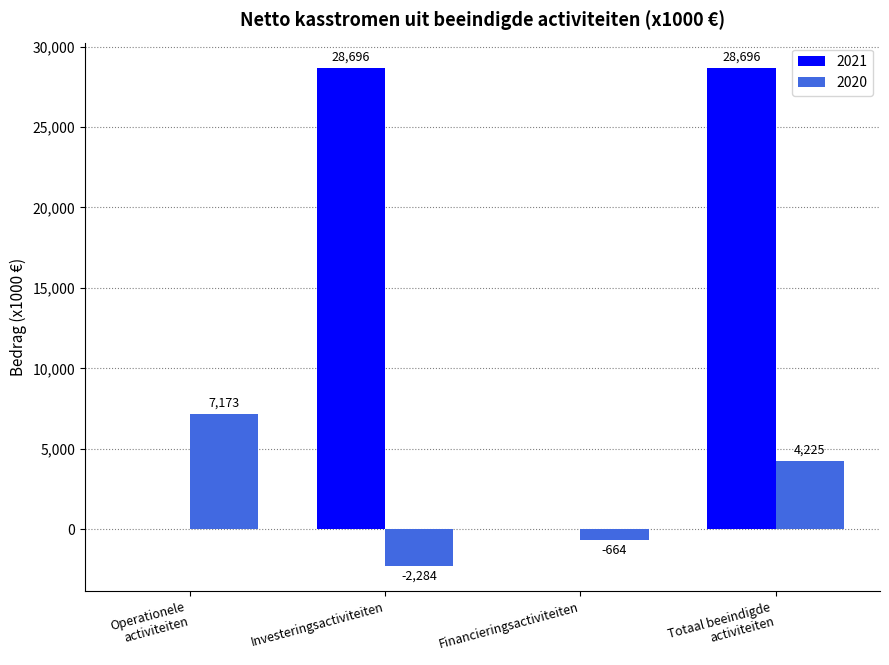

What is the maximum value shown in the chart?

28696